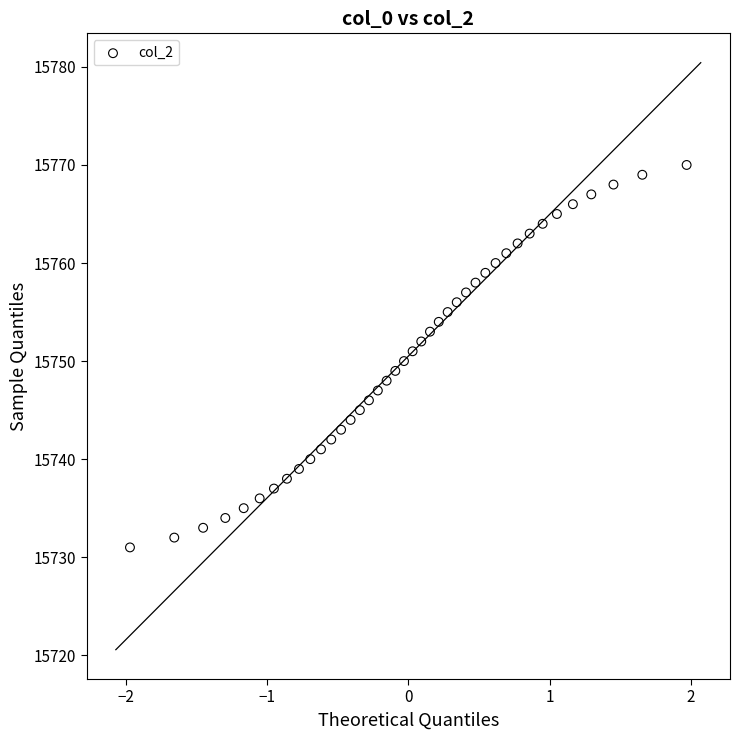

What is the range of Y values (max minus min)?

39